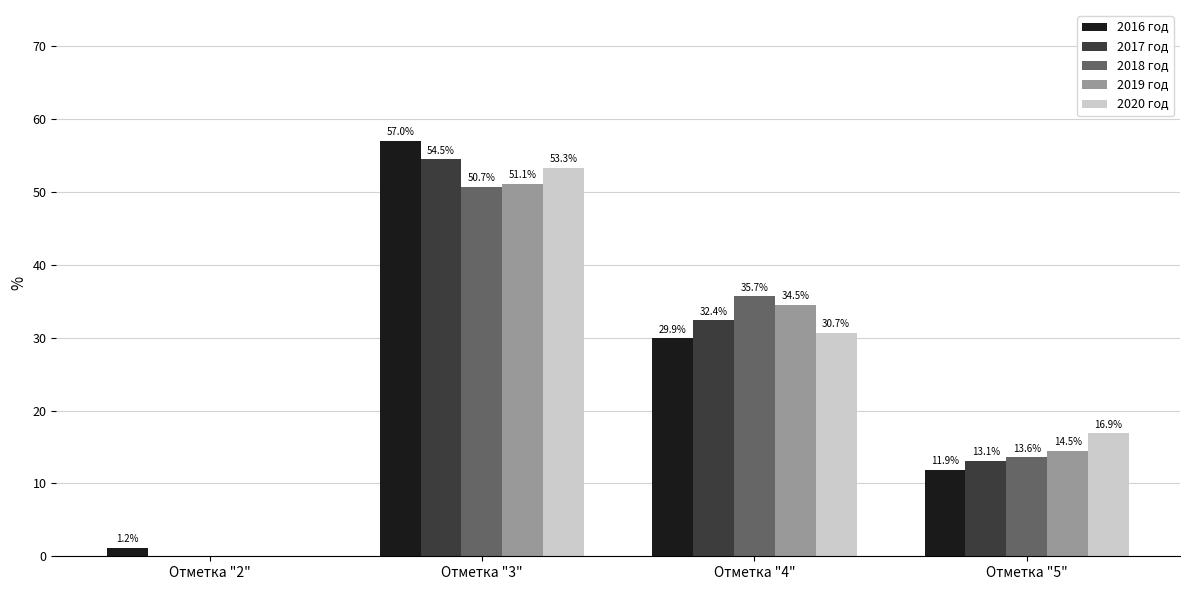

The 2018 год series shows 0.0 at Отметка "2". True or false?

True